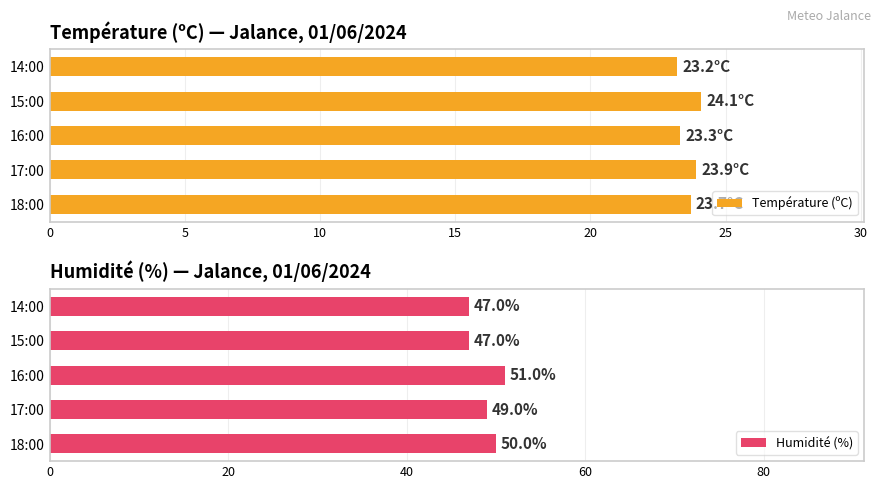

How many values in the Humidité (%) series are below 49?

2